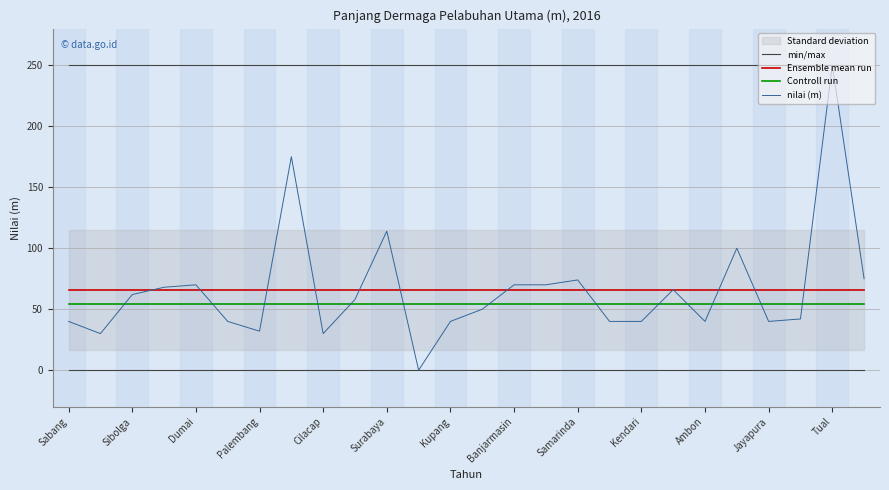

What is the maximum value for nilai (m)?

250